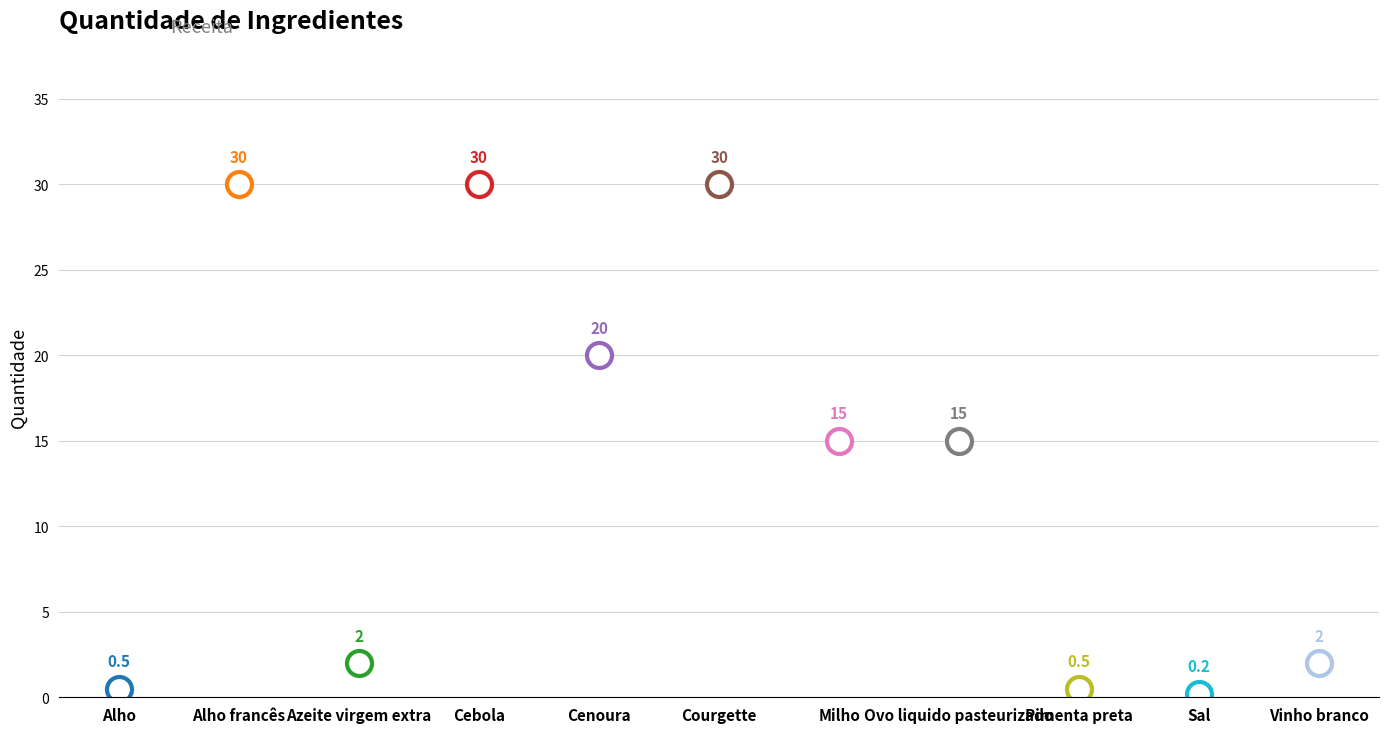

How many data points are less than 15?

5